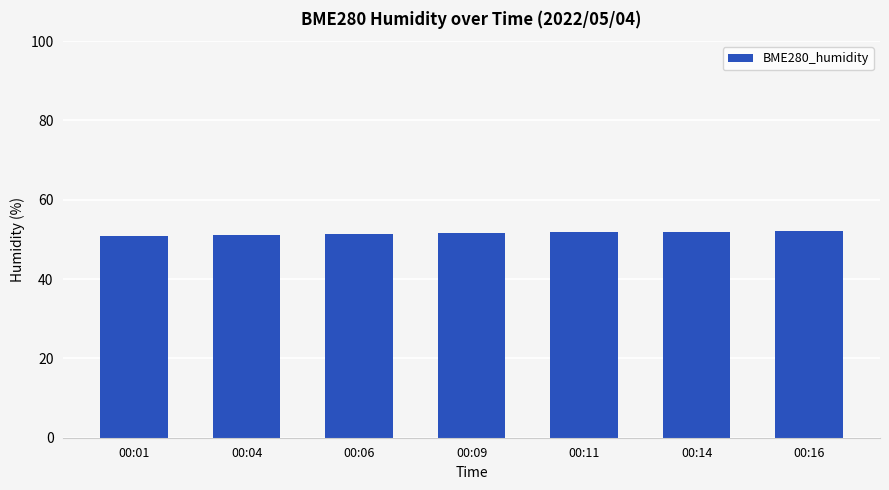

What is the value of the 6th bar from the left?

51.9